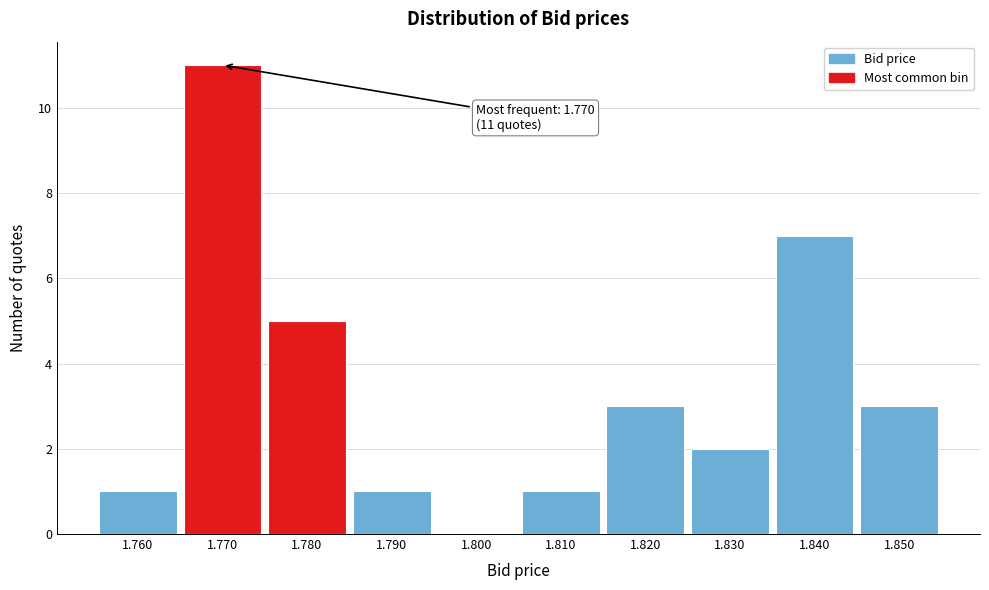

Over which range of the x-axis is the bar tallest?

1.765 to 1.775